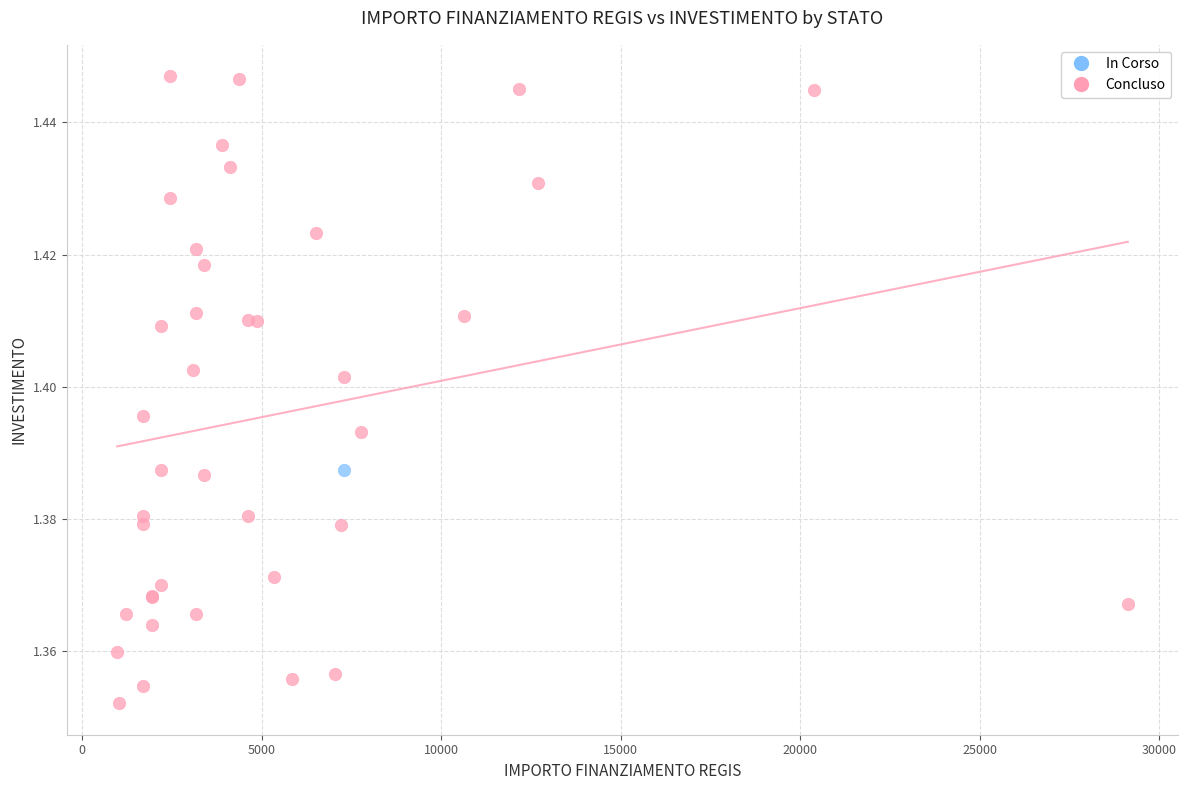

What are all the series names shown in the legend?

In Corso, Concluso